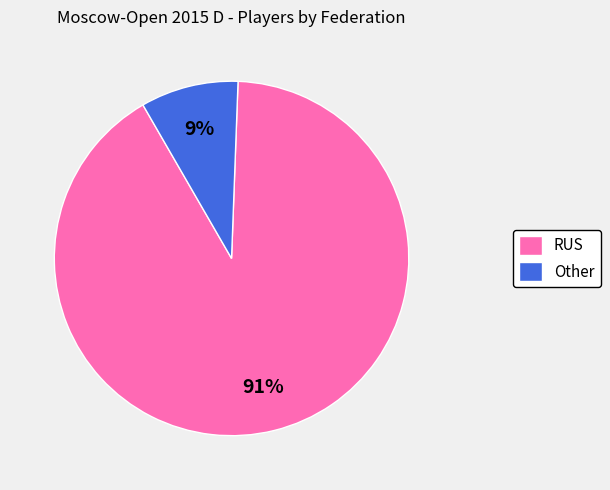

The RUS slice represents 99% of the pie. True or false?

False